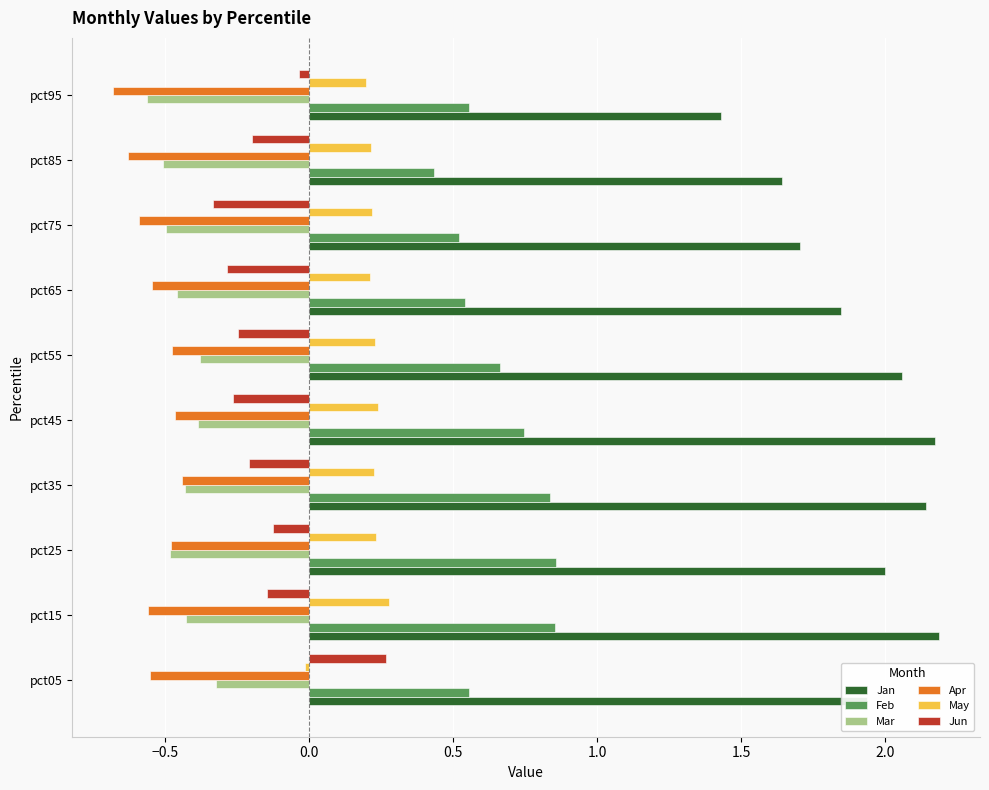

Is the value of Jan at pct05 greater than the value of Feb at pct05?

Yes